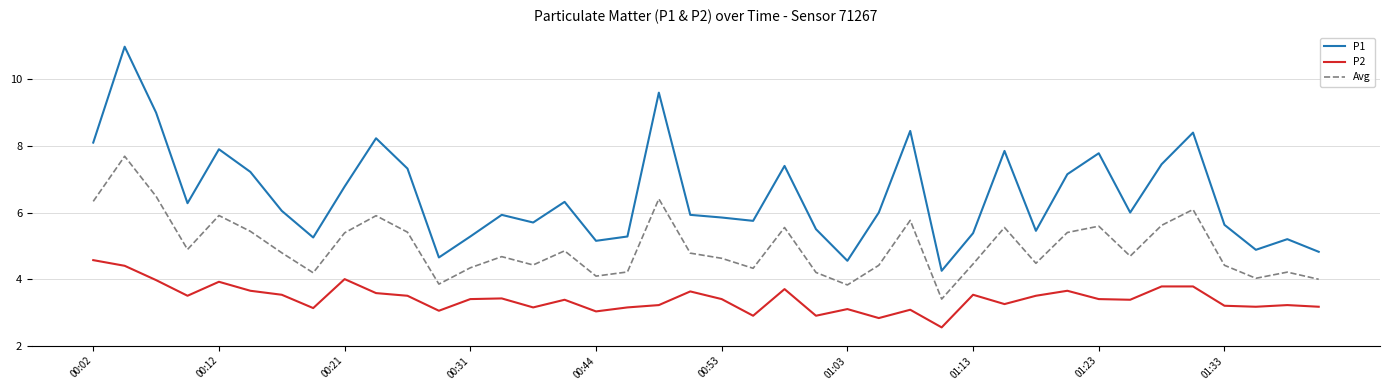

What is the maximum value for Avg?

7.7